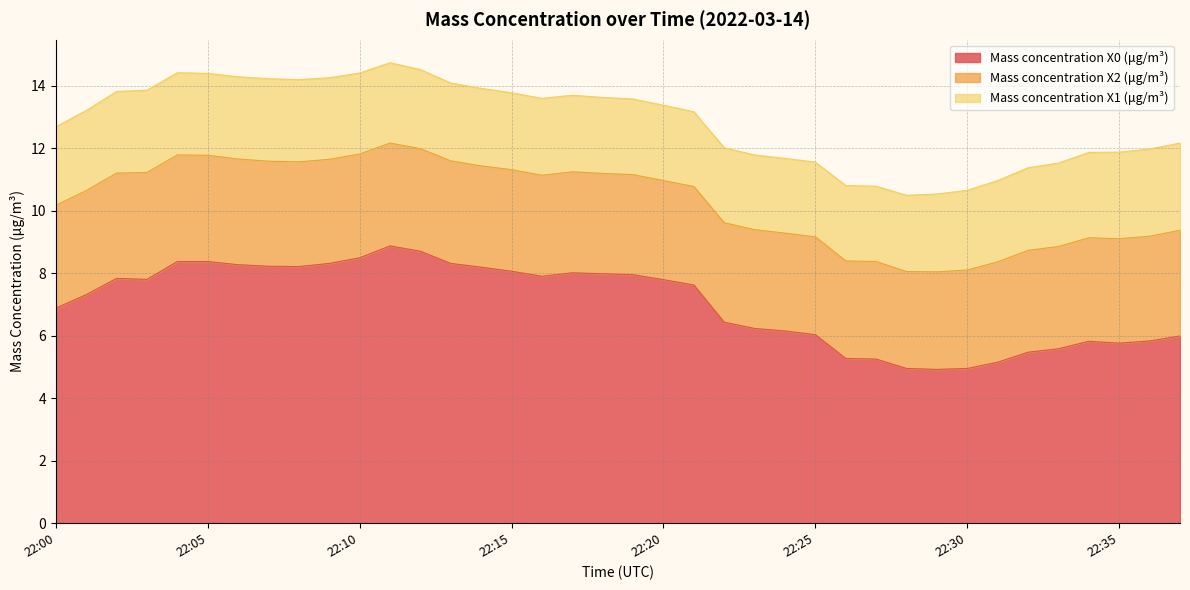

List the labels in order of Mass concentration X0 (μg/m³) value, smallest first.

22:29, 22:28, 22:30, 22:31, 22:27, 22:26, 22:32, 22:33, 22:35, 22:34, 22:36, 22:37, 22:25, 22:24, 22:23, 22:22, 22:00, 22:01, 22:21, 22:20, 22:03, 22:02, 22:16, 22:19, 22:18, 22:17, 22:15, 22:14, 22:08, 22:07, 22:06, 22:09, 22:13, 22:04, 22:05, 22:10, 22:12, 22:11